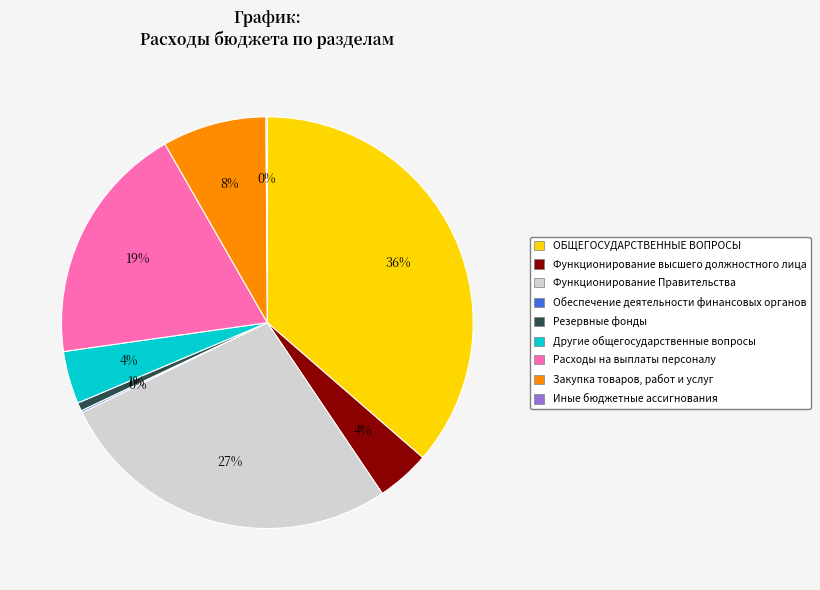

To the nearest percent, what percentage of the pie is Функционирование Правительства?

27%